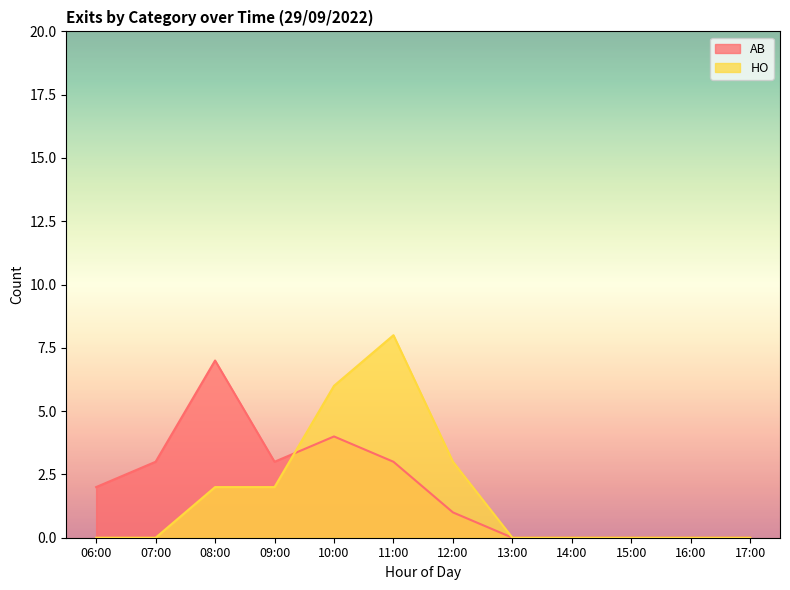

What is the difference between the HO values at 10:00 and 14:00?

6